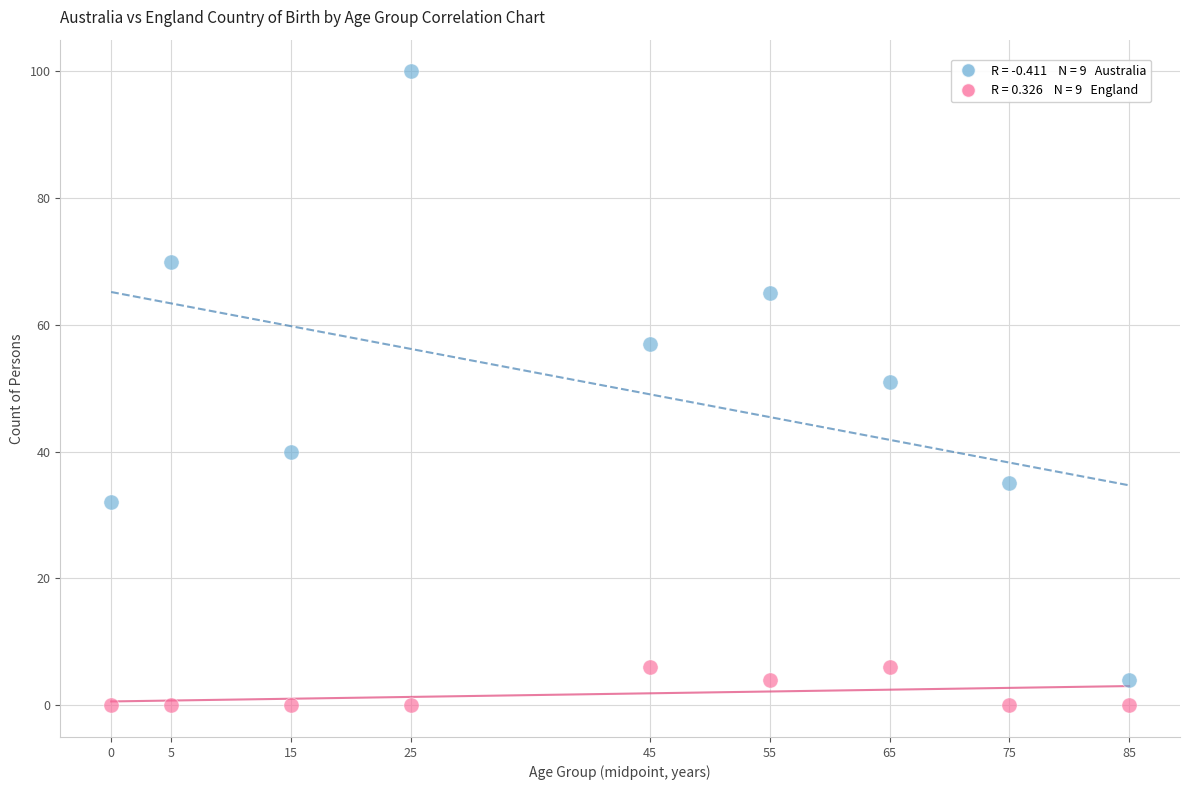

Across all data points, what is the range of X values (max minus min)?

85